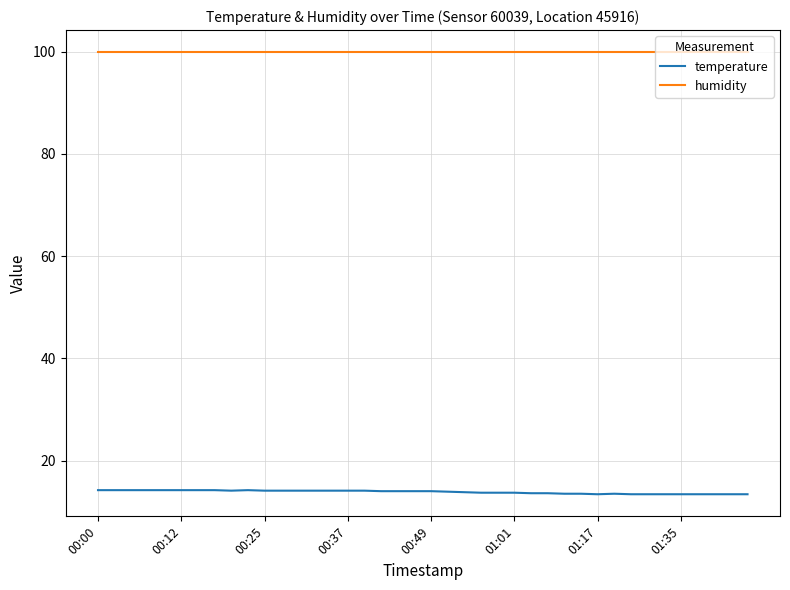

What is the minimum value for humidity?

99.9